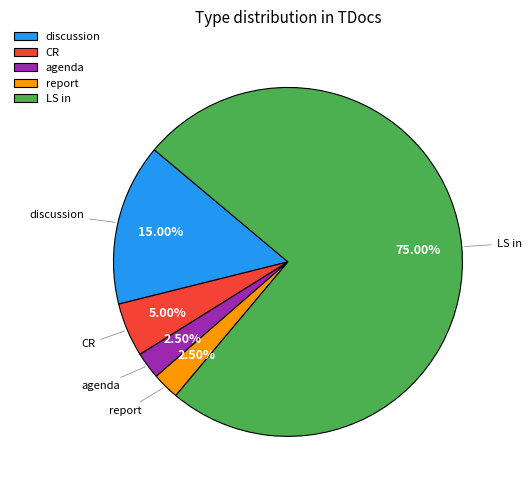

Which has a higher value, agenda or LS in?

LS in